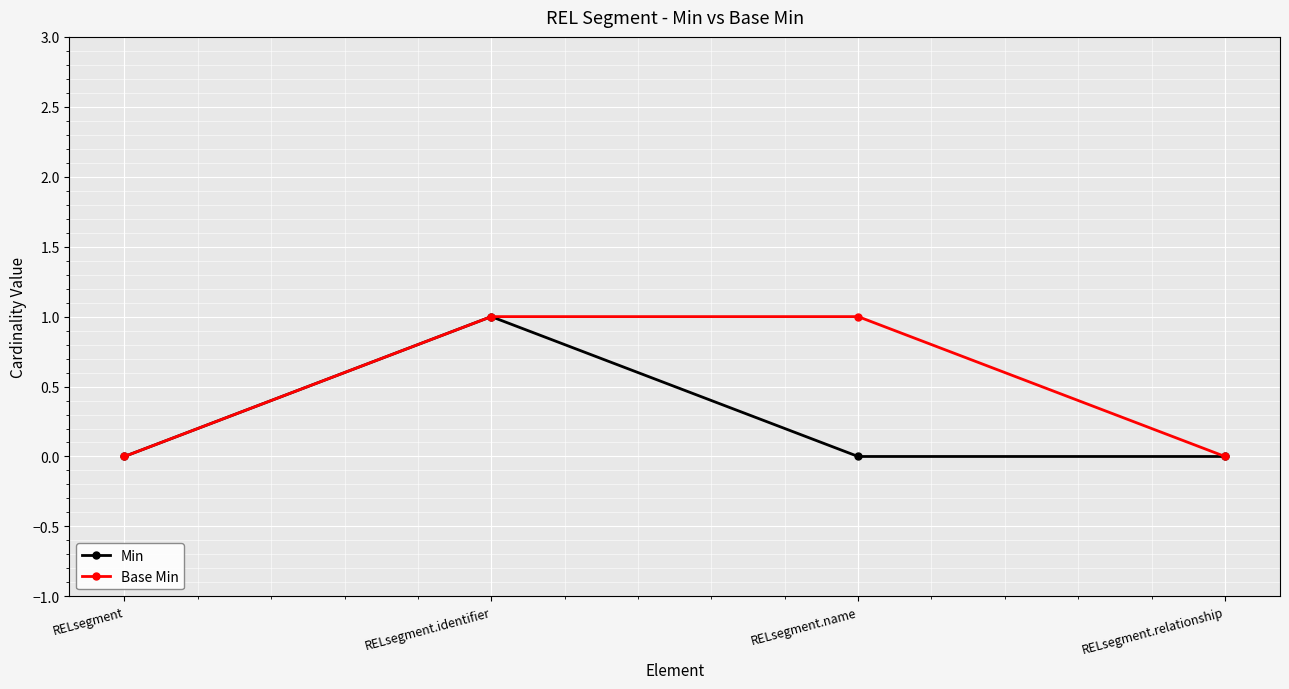

At which category is the sum across all series the highest?

RELsegment.identifier